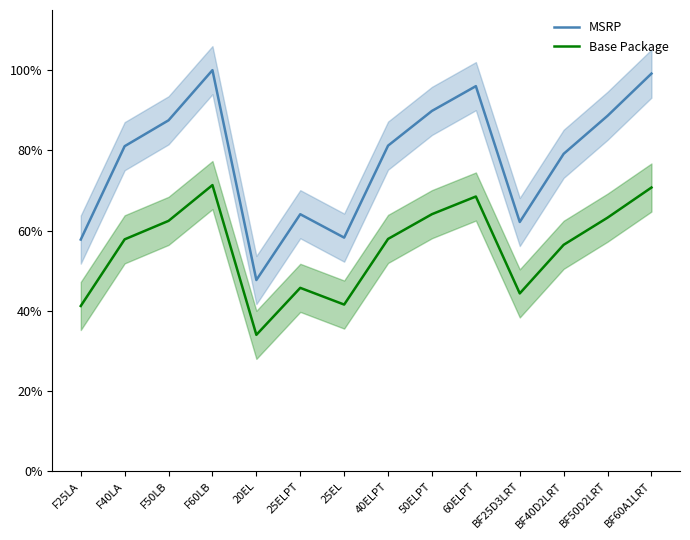

Where is the first local minimum for MSRP?

20EL